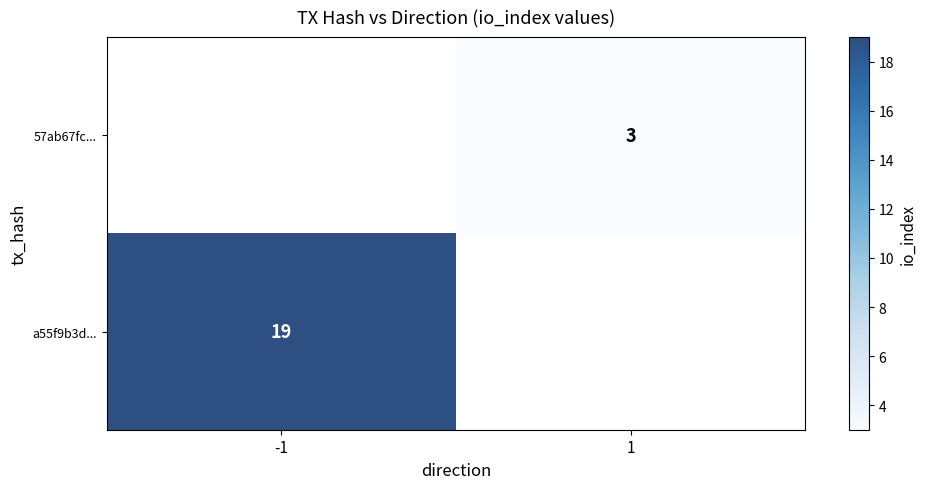

The value of 57ab67fc... at 1 is 4. True or false?

False